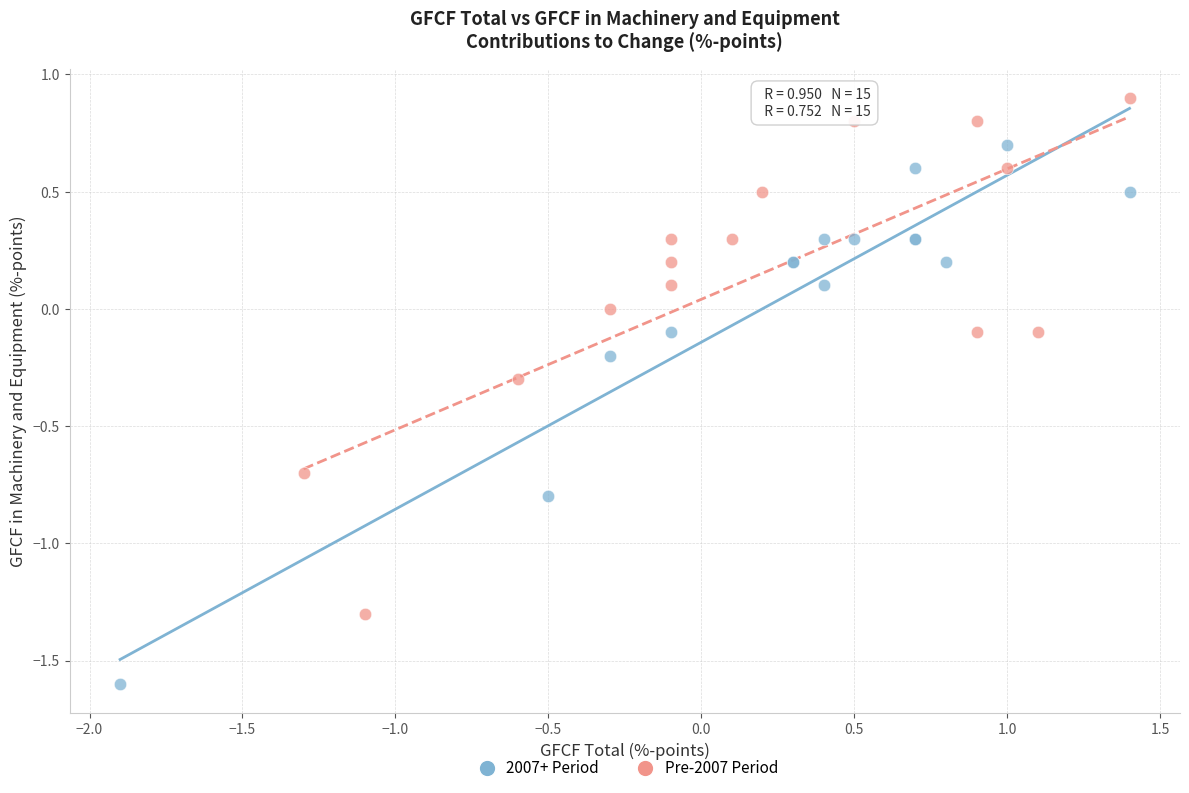

Which series reaches the maximum Y coordinate?

2007+ Period